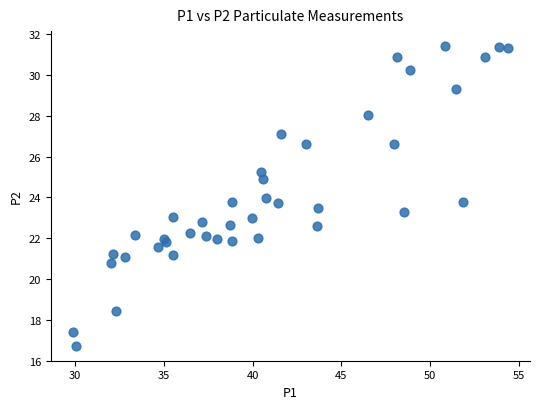

What is the range of Y values (max minus min)?

14.7